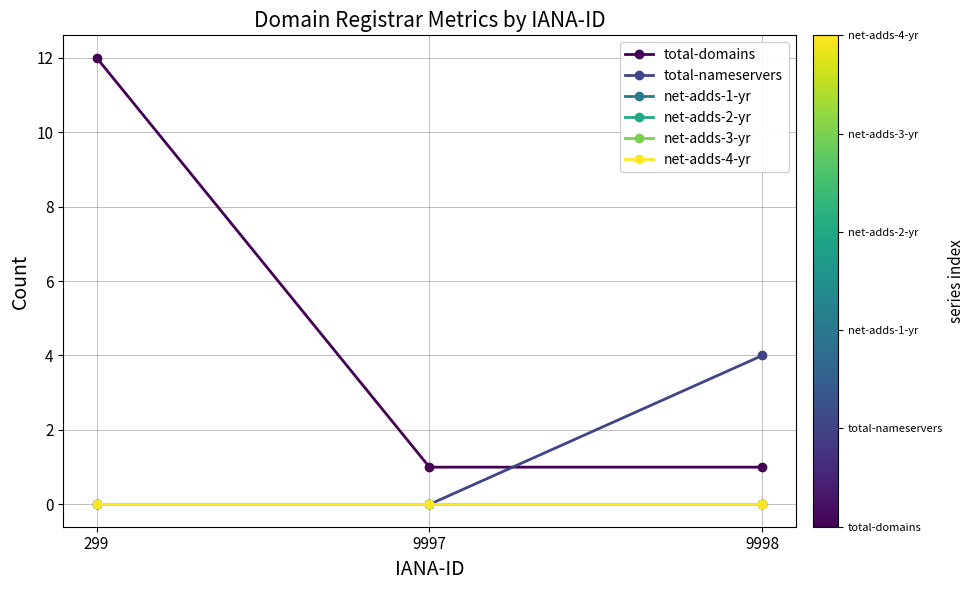

What is the average value of the total-domains series?

5